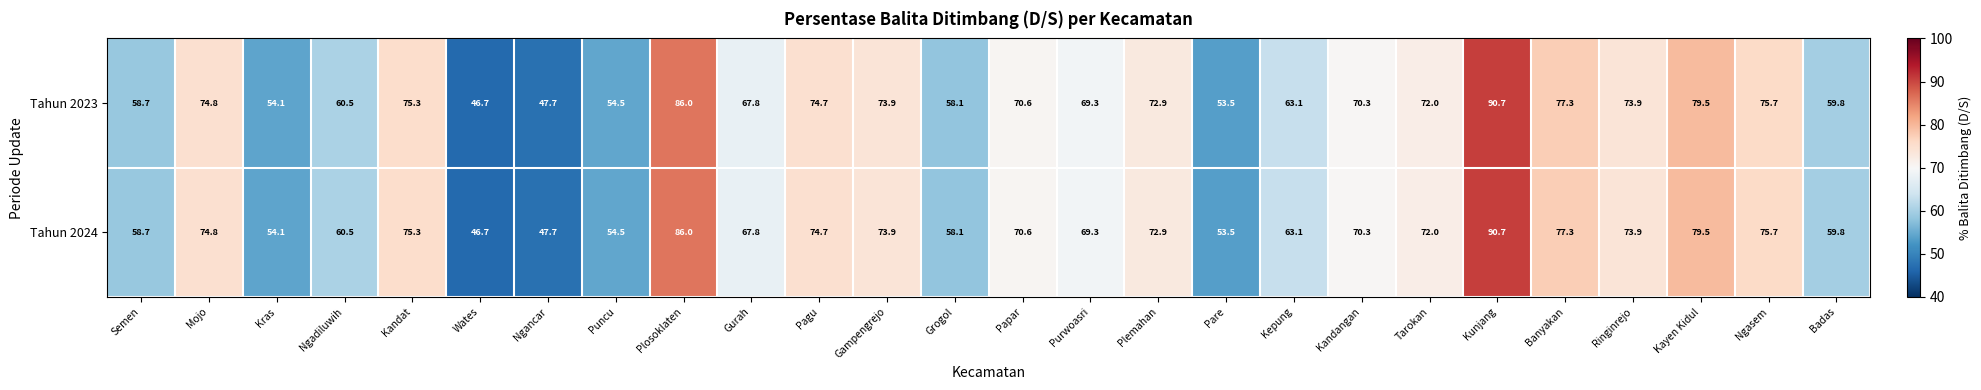

At which category does the chart reach its minimum across all series?

Wates